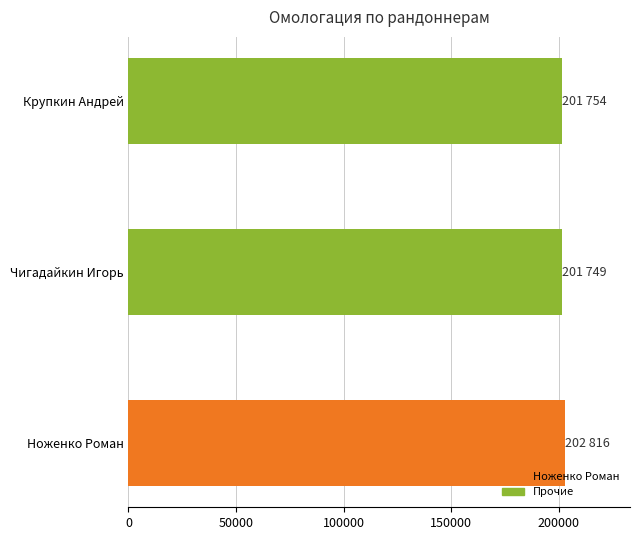

What is the average value?

202106